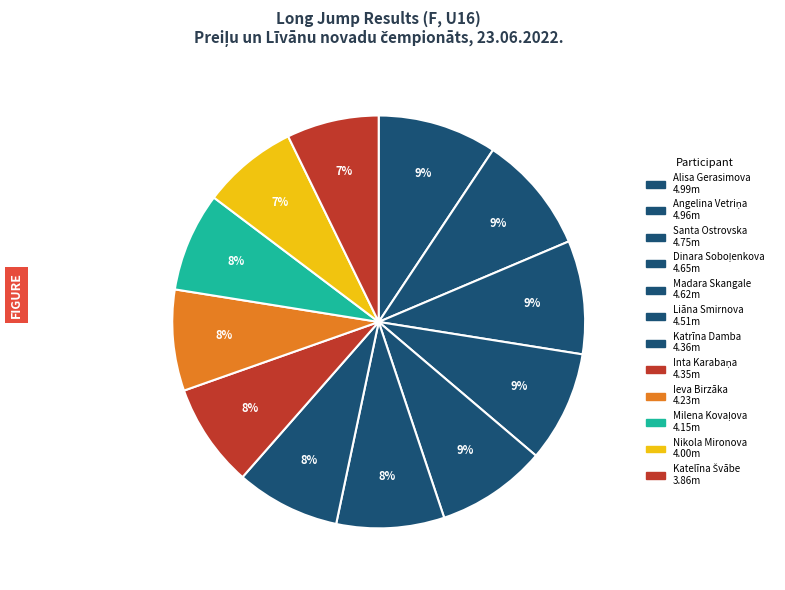

Which has a higher value, Angelina Vetriņa or Nikola Mironova?

Angelina Vetriņa